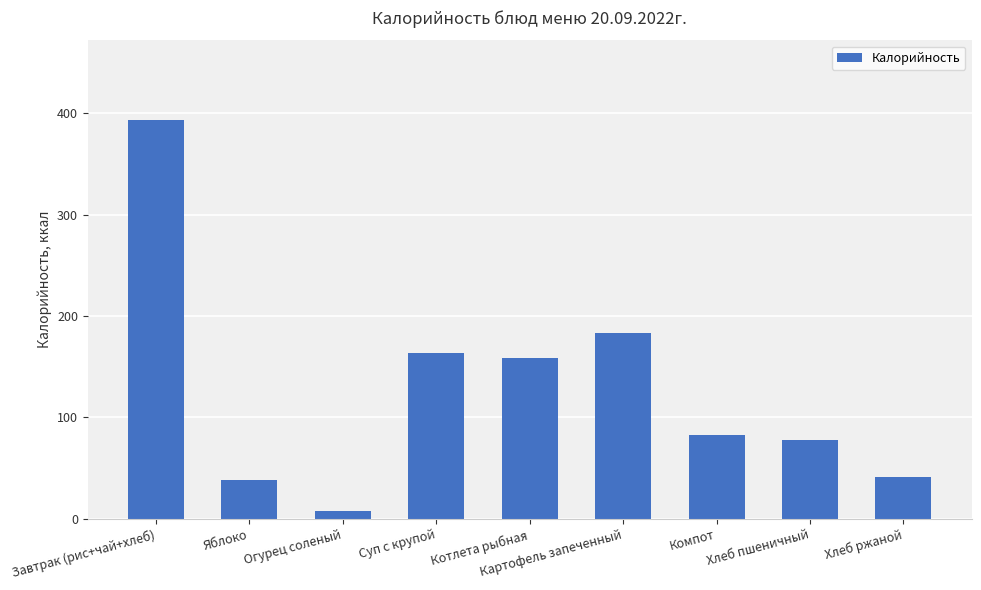

What is the sum of all values?

1147.1